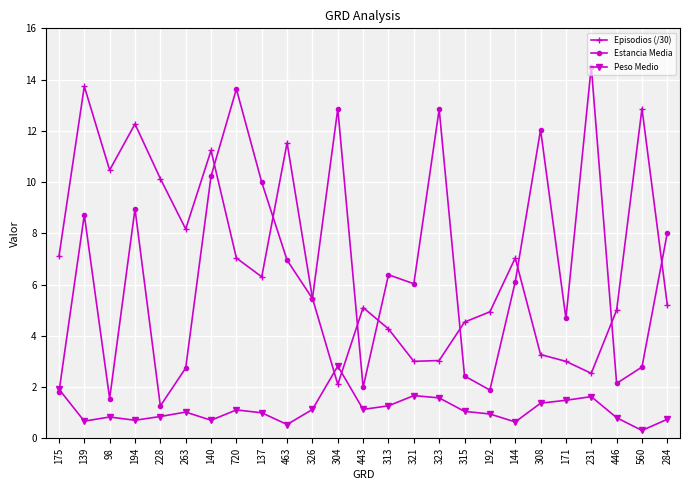

True or false: Peso Medio and Episodios (/30) intersect in this chart.

True